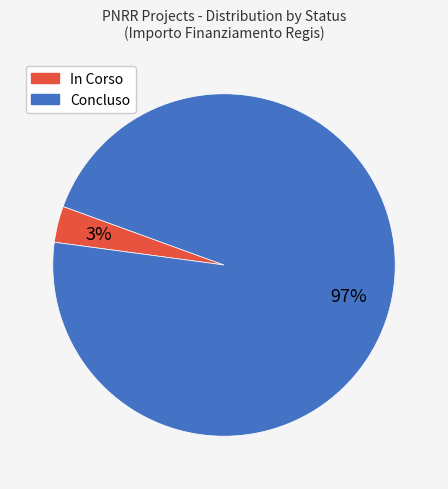

What is the majority slice?

Concluso